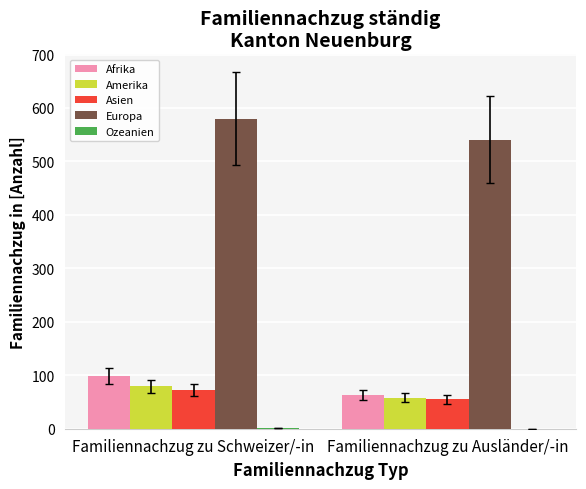

Which label corresponds to the largest value in the chart?

Familiennachzug zu Schweizer/-in